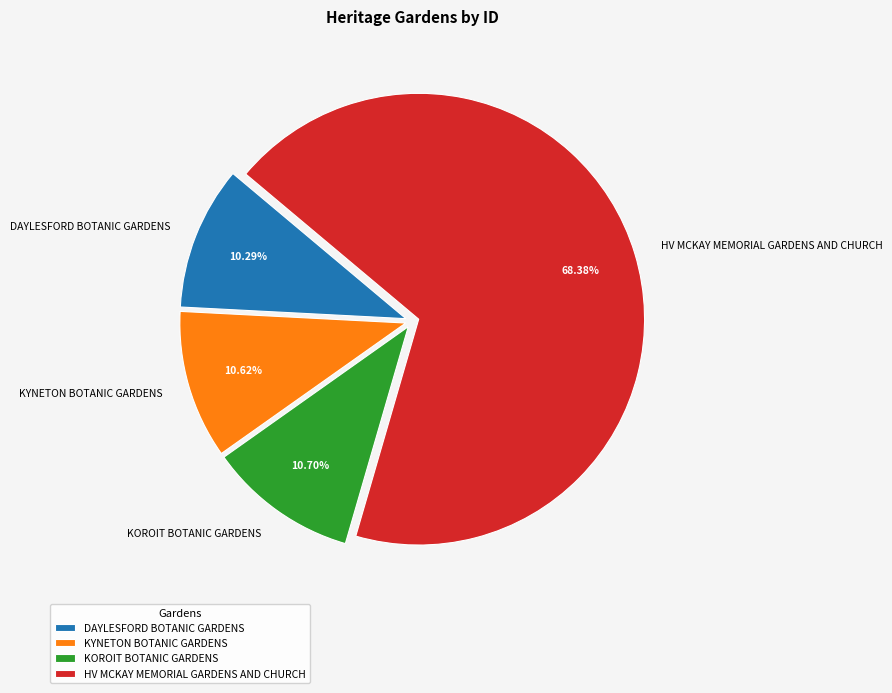

Which slice represents more than half of the pie?

HV MCKAY MEMORIAL GARDENS AND CHURCH